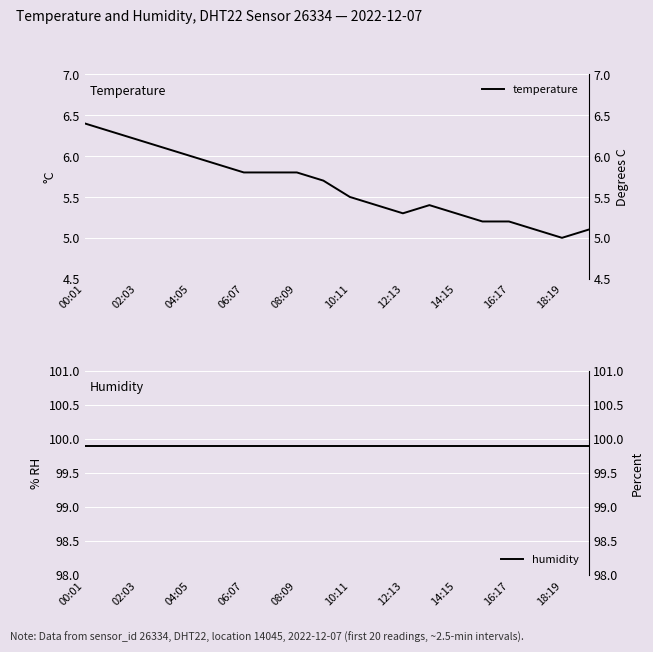

The value of temperature at 02:03 is 6.3. True or false?

True